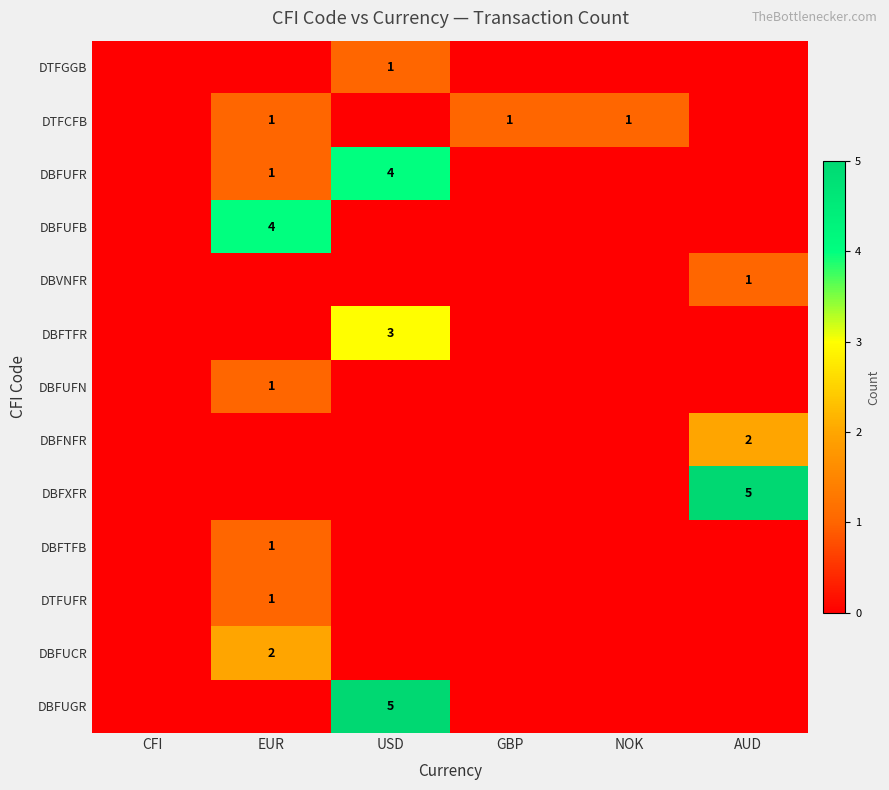

Which category has the highest value in the DTFUFR series?

EUR